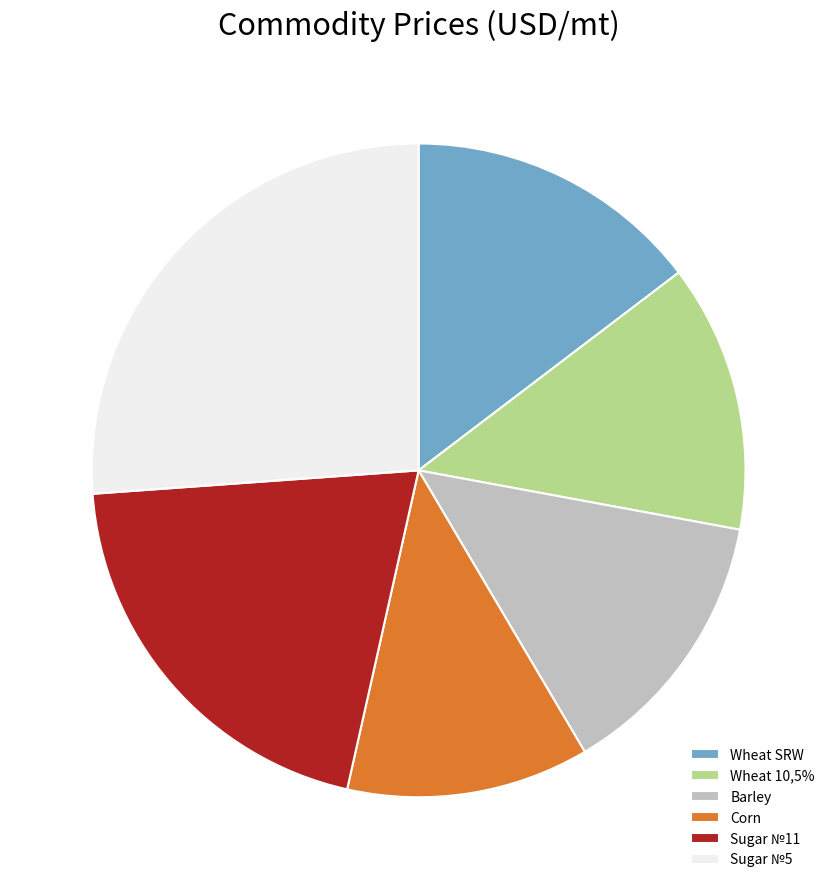

Is it true that Sugar №5 is 11% of the pie?

False